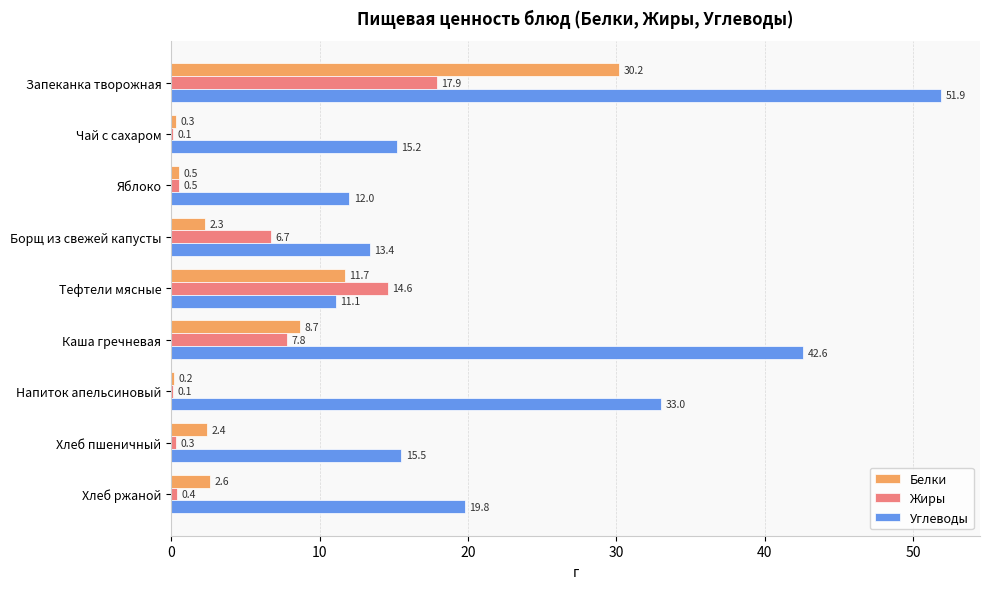

How many values in the Белки series exceed 2?

6